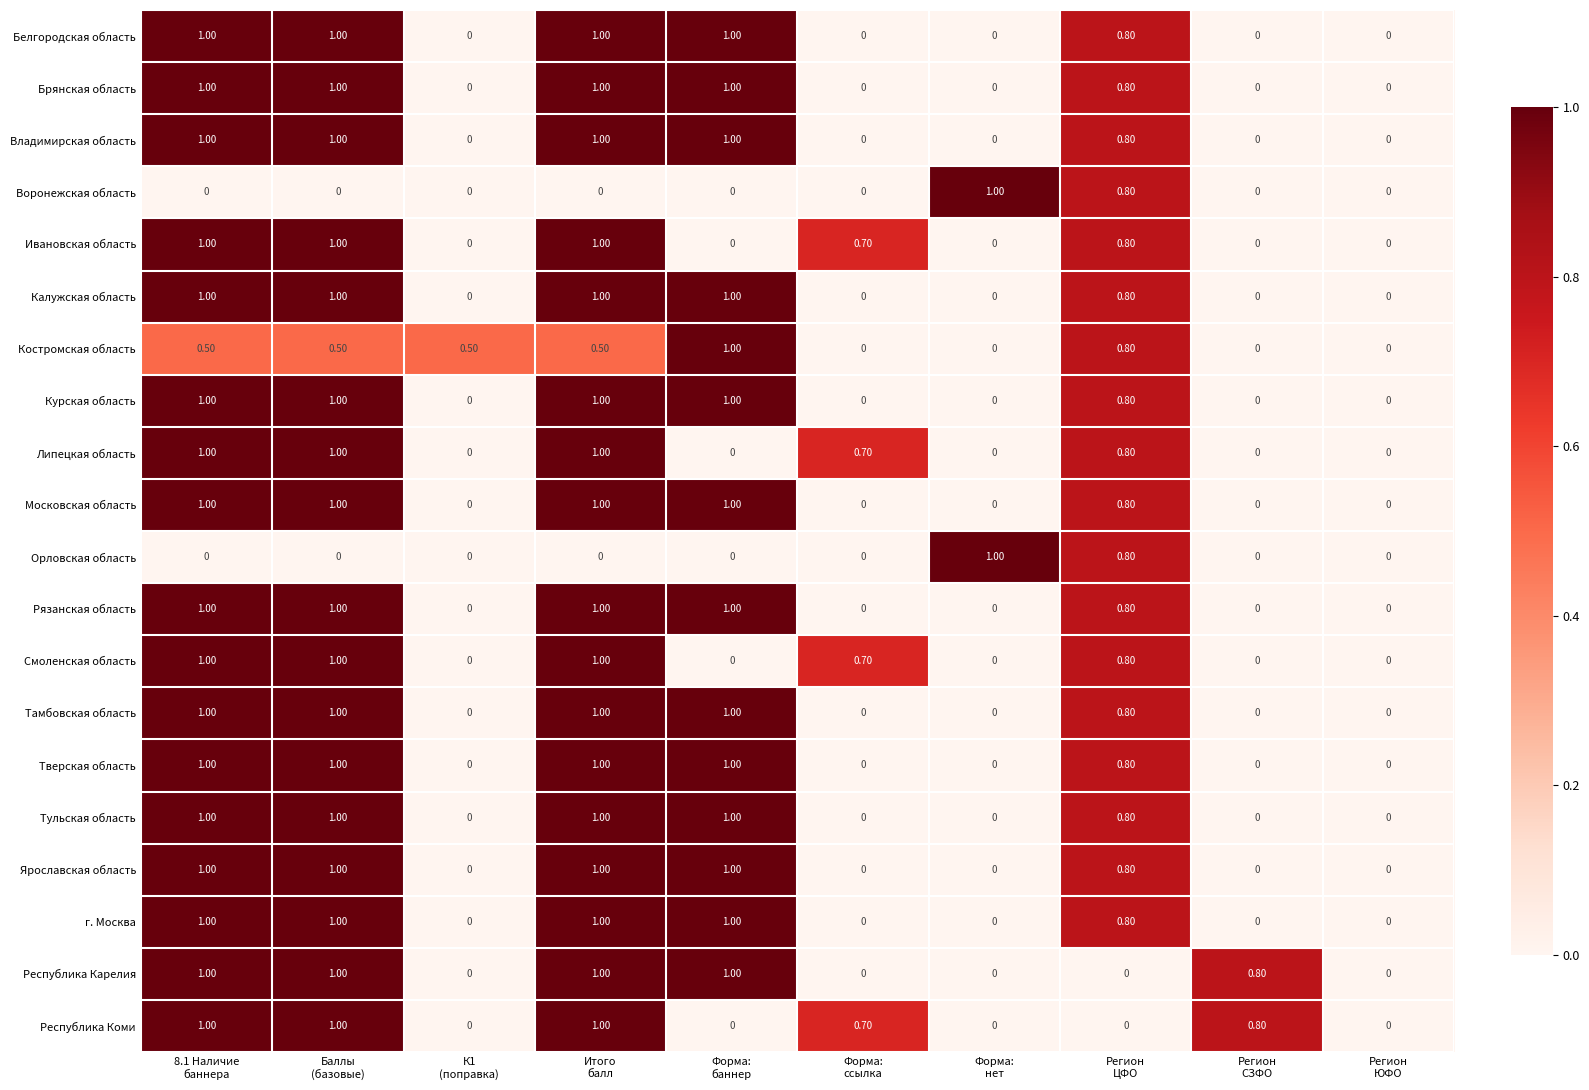

What is the sum of all Воронежская область values?

1.8